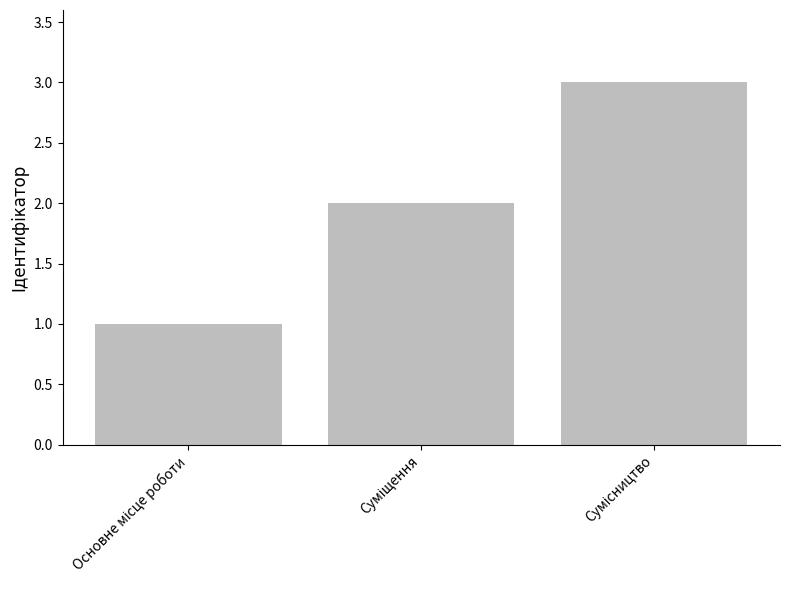

What is the greatest value displayed?

3